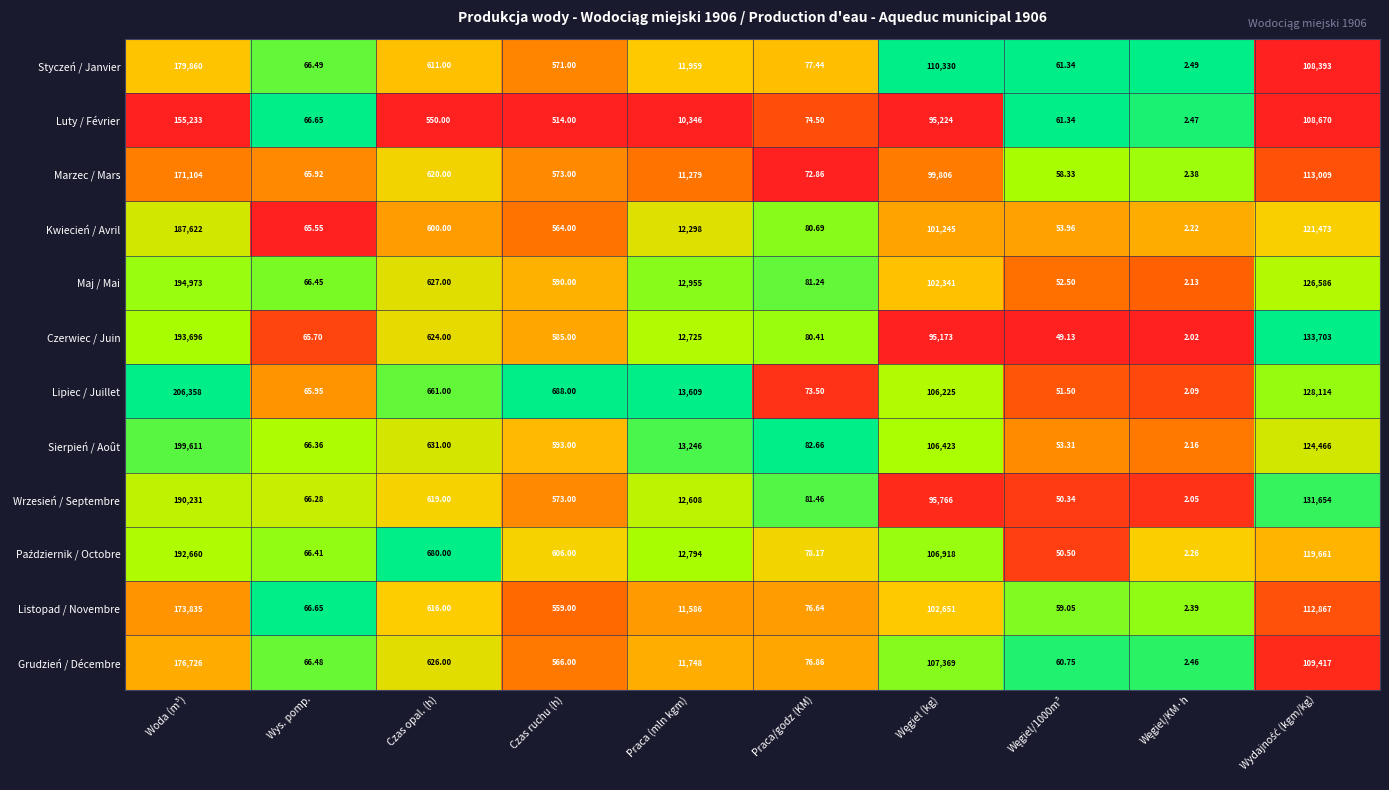

Which series has the largest total across all categories?

Lipiec / Juillet